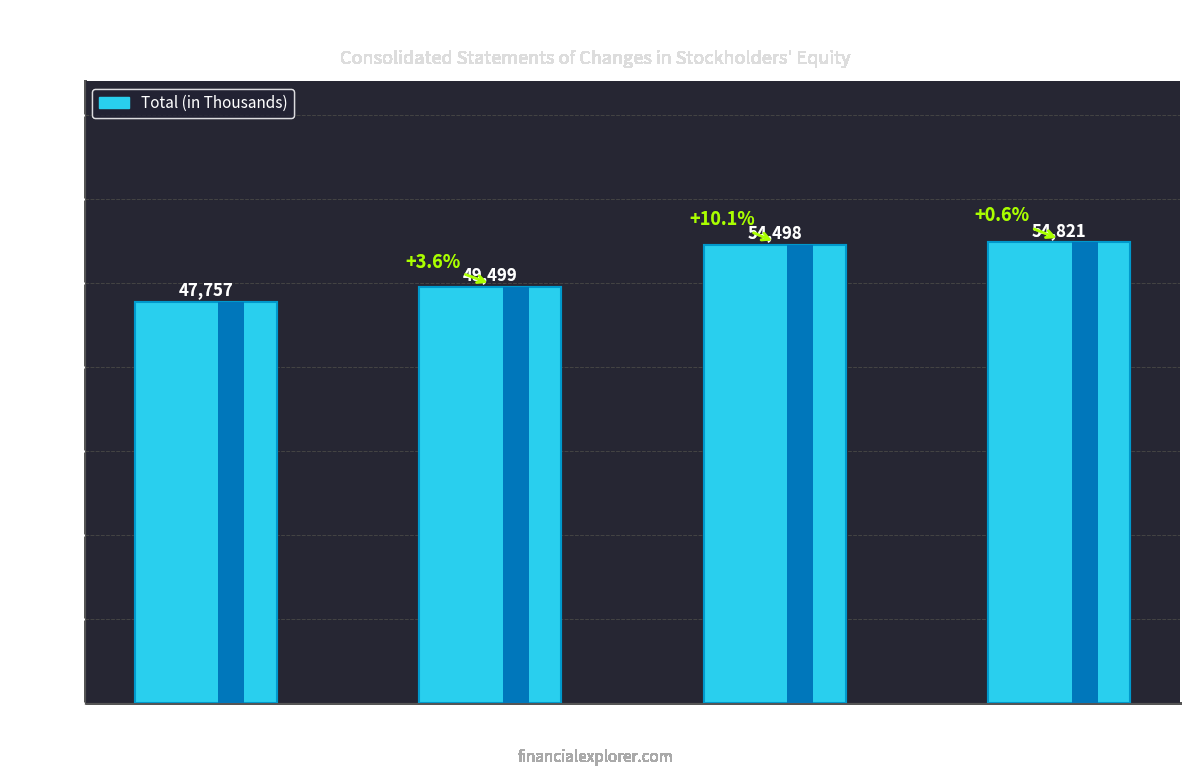

List the labels in order of value, largest first.

Mar. 31, 2015, Dec. 31, 2014, Mar. 31, 2014, Dec. 31, 2013